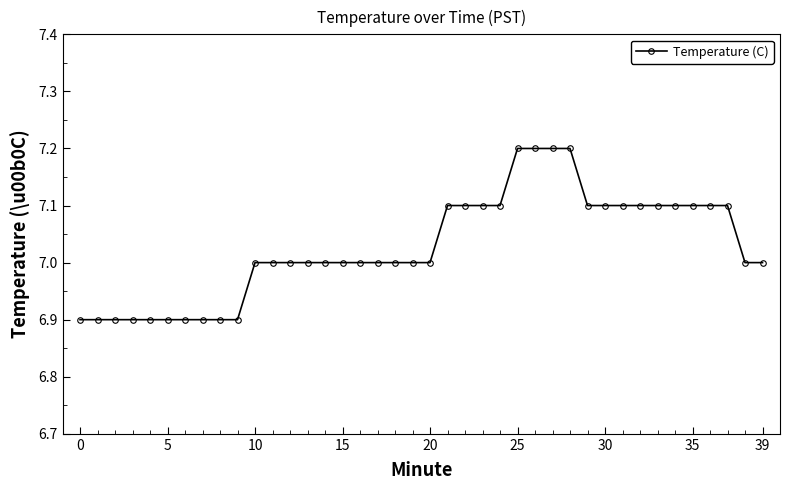

What is the greatest value displayed?

7.2